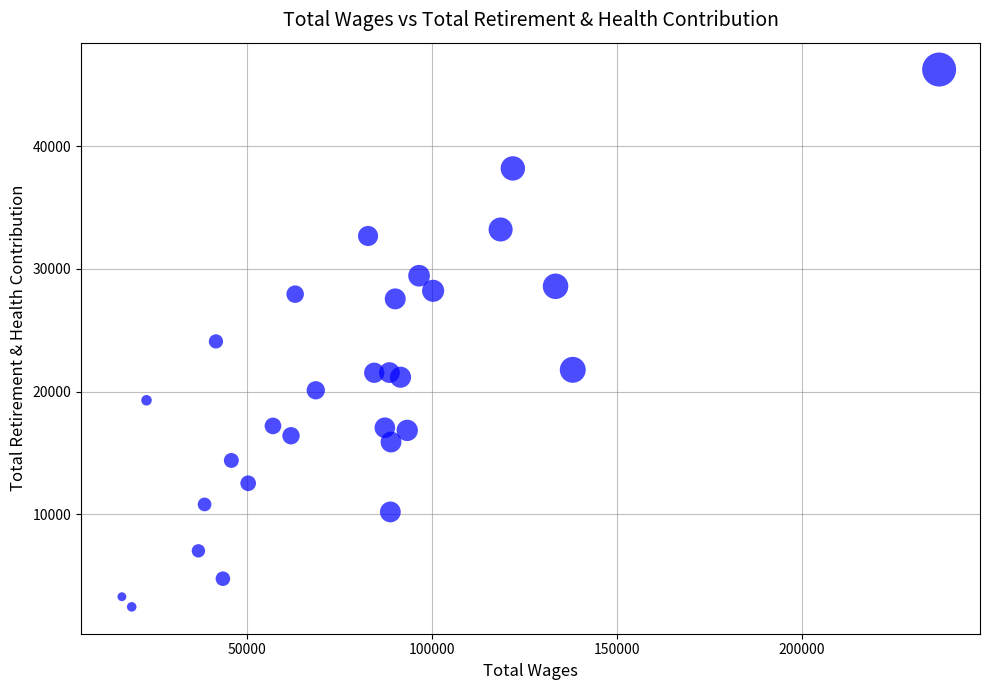

What is the range of Y values (max minus min)?

43772